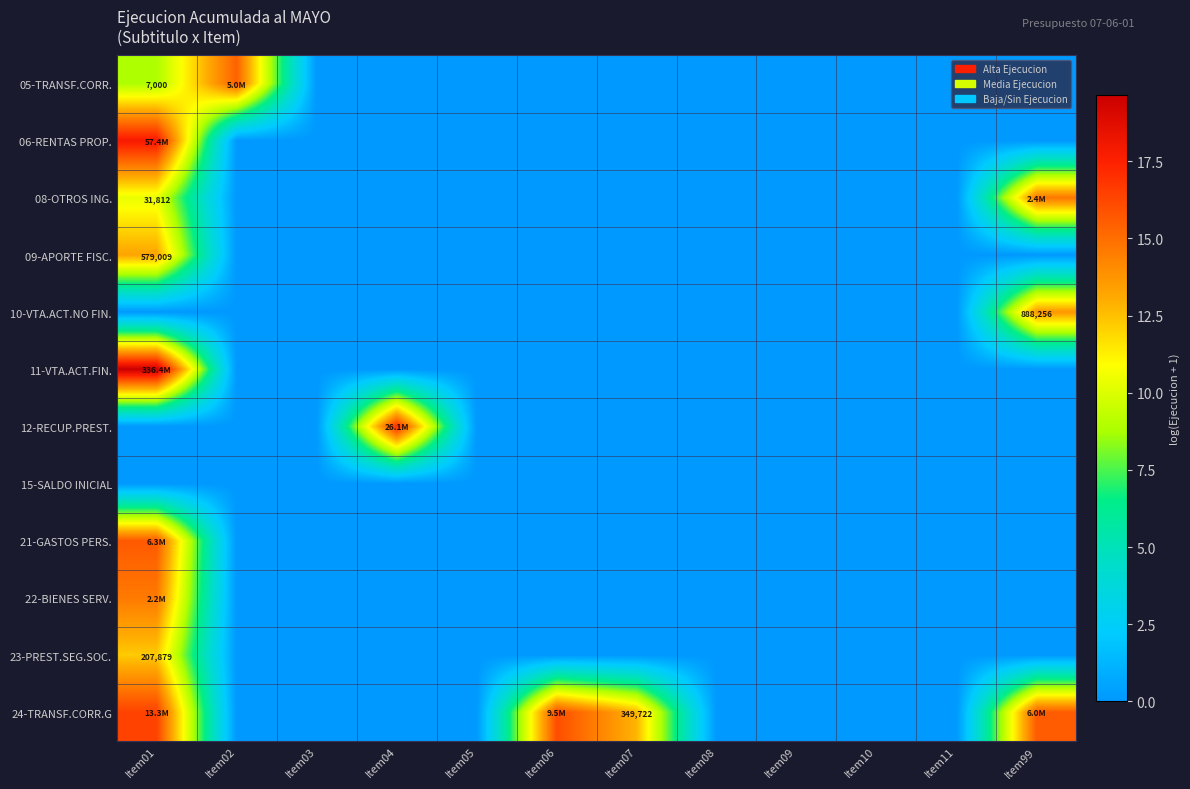

Is it true that 05-TRANSF.CORR. equals 15.4 at Item02?

True